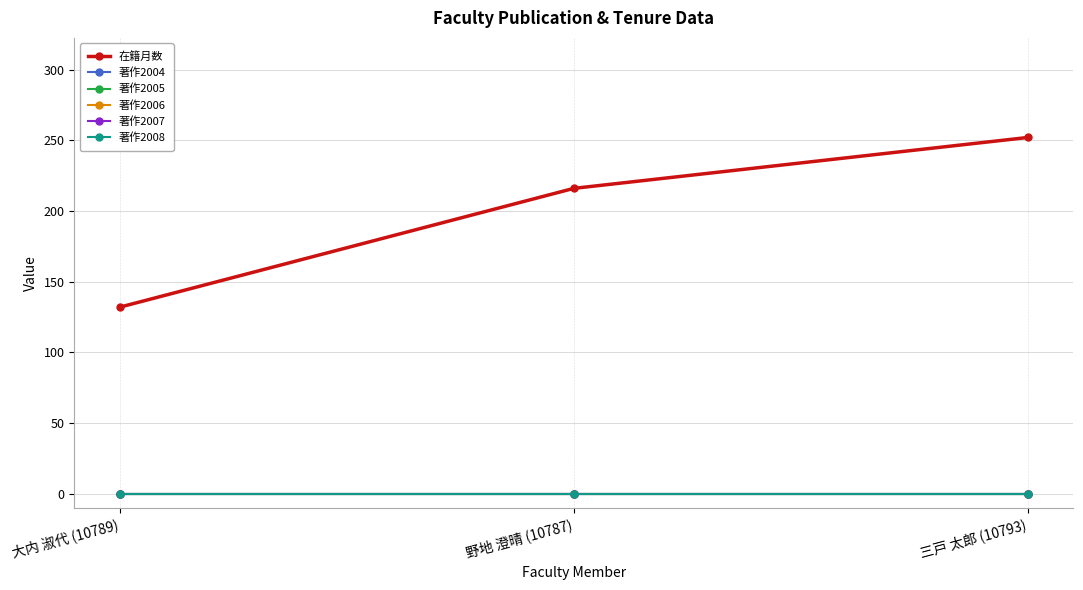

Does the chart have visible grid lines?

Yes